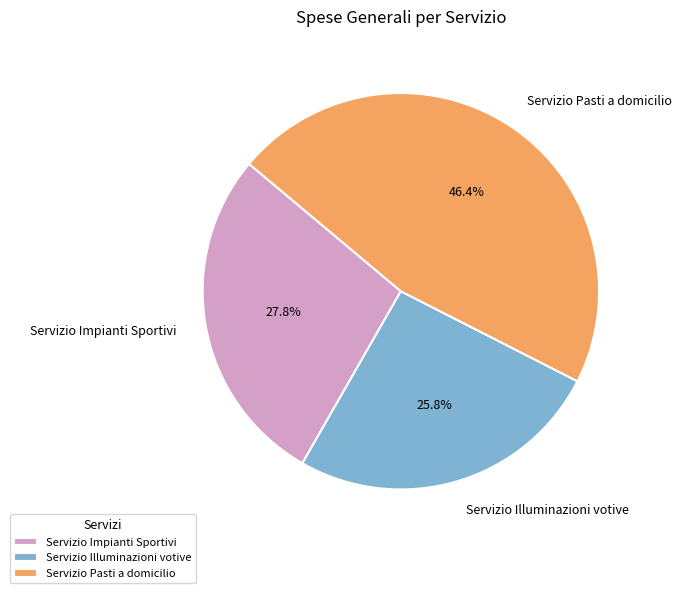

True or false: Servizio Illuminazioni votive accounts for 15% of the total.

False